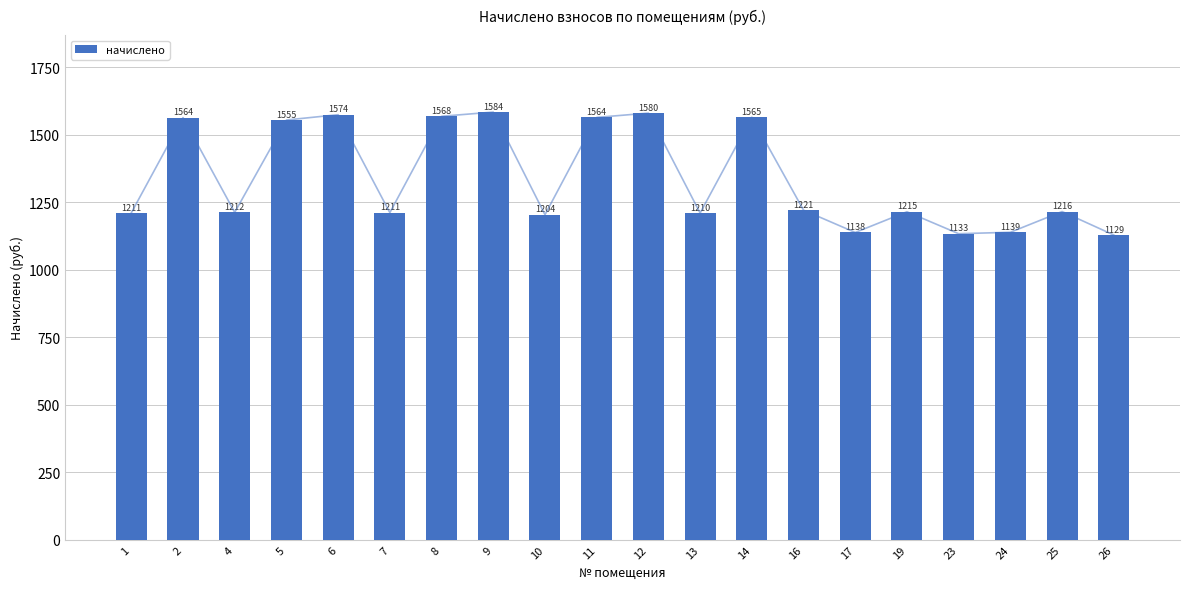

At which label does the data first exceed 1215?

2